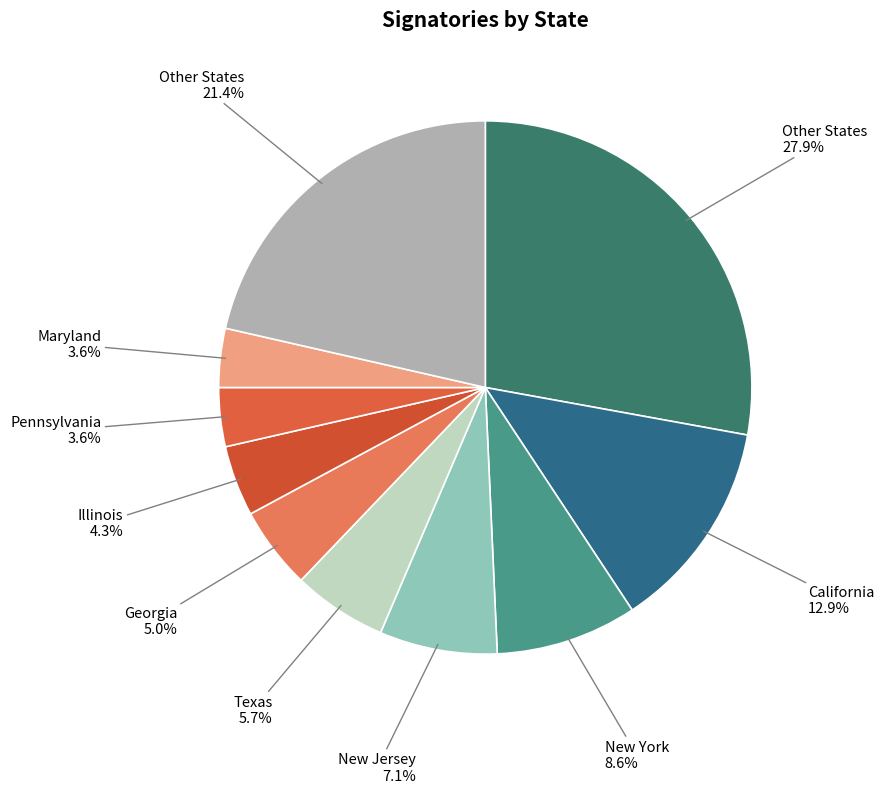

To the nearest percent, what is the difference between the largest and smallest slice percentages?

24%